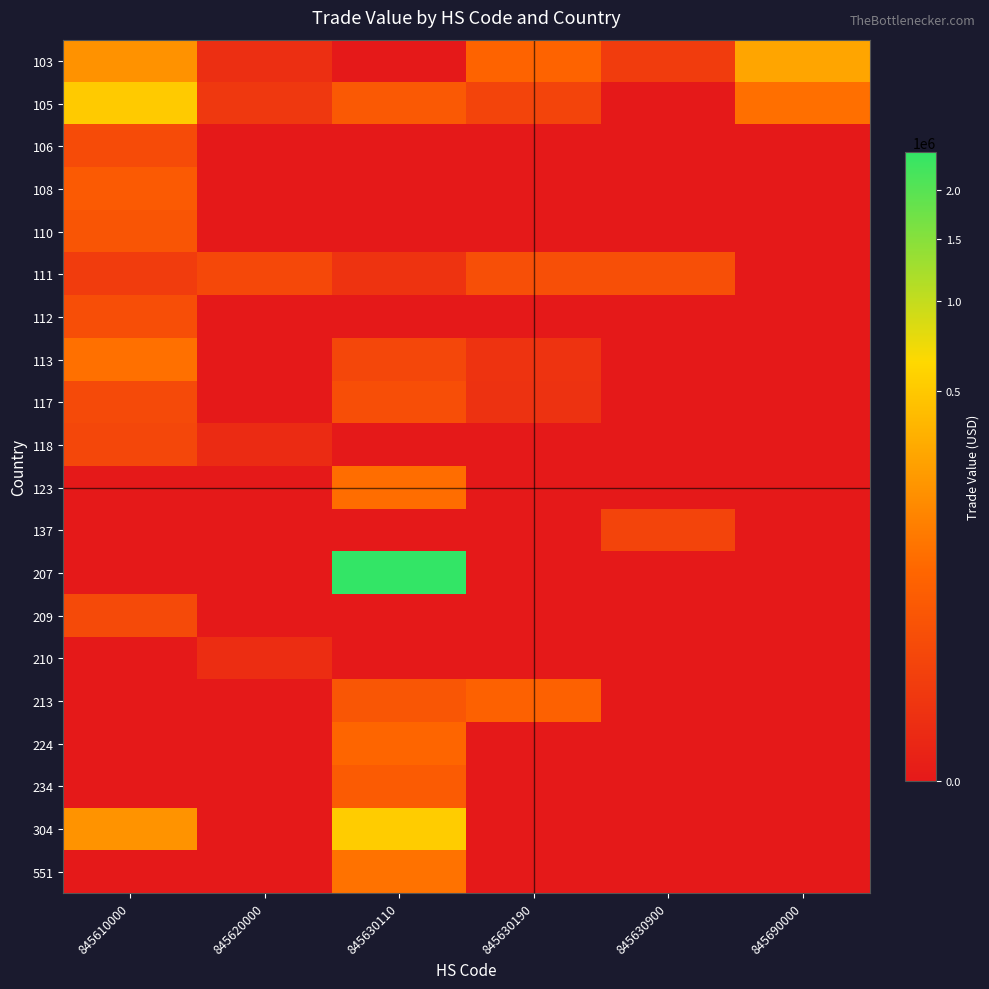

What is the difference between the highest and lowest values at 845690000?

270500